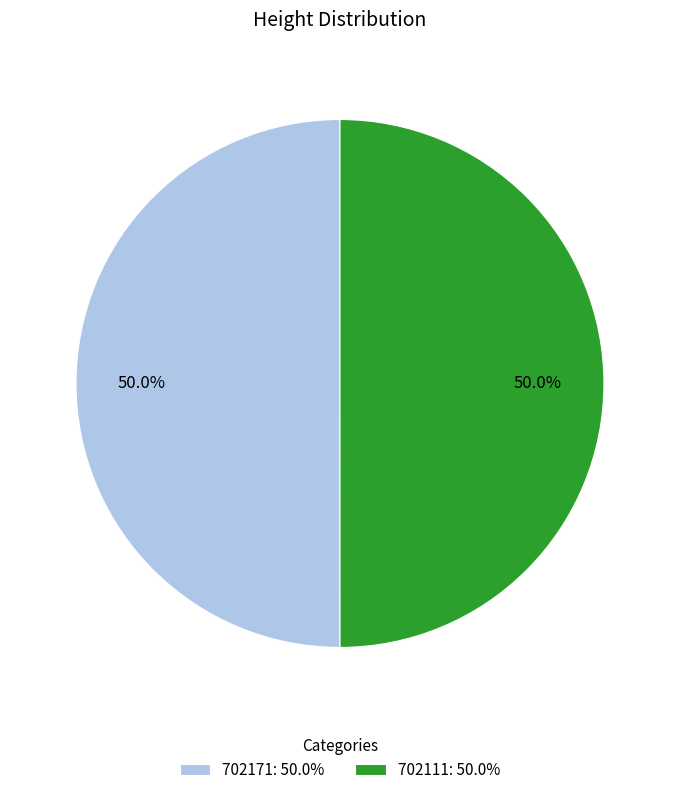

Count the number of slices in the pie.

2